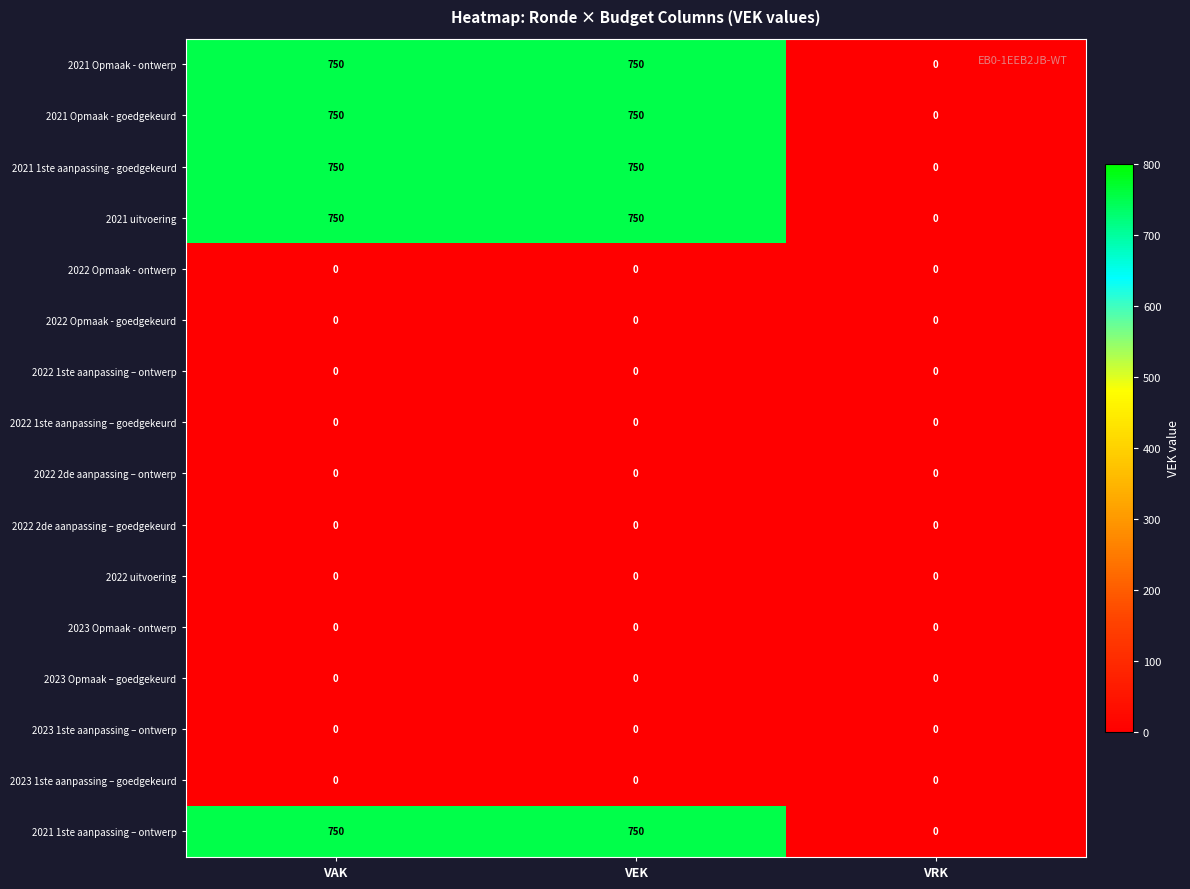

What is the total value across all series at VEK?

3750